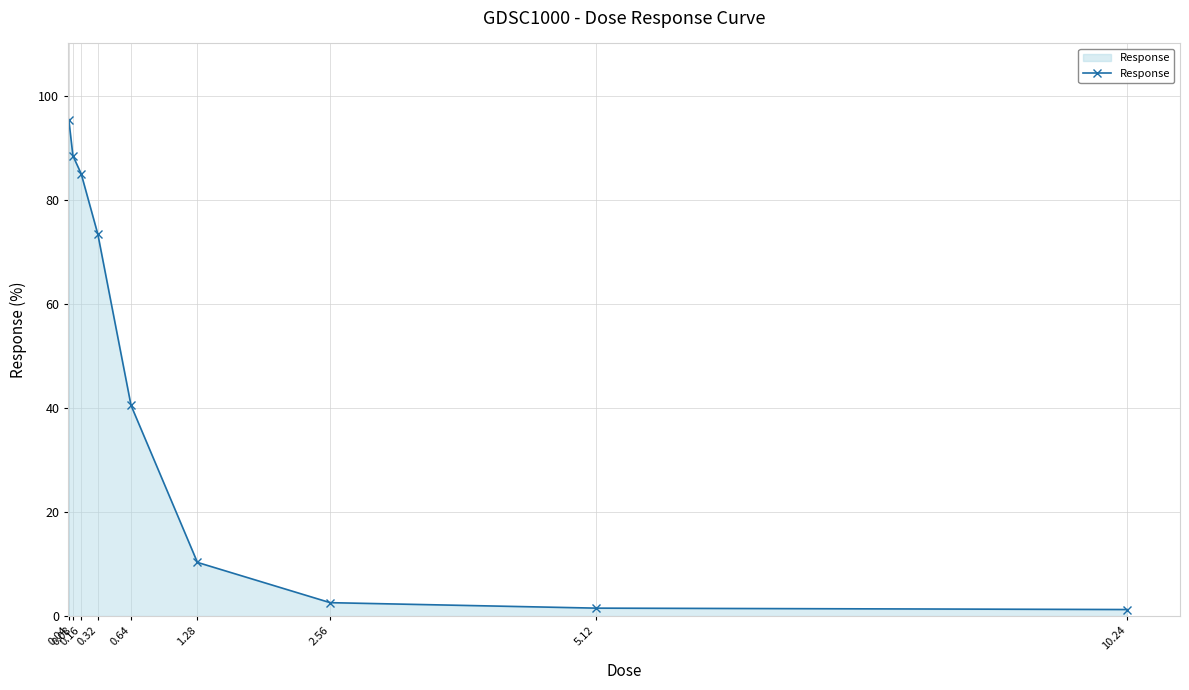

What is the change in value from 0.08 to 0.16?

-3.5